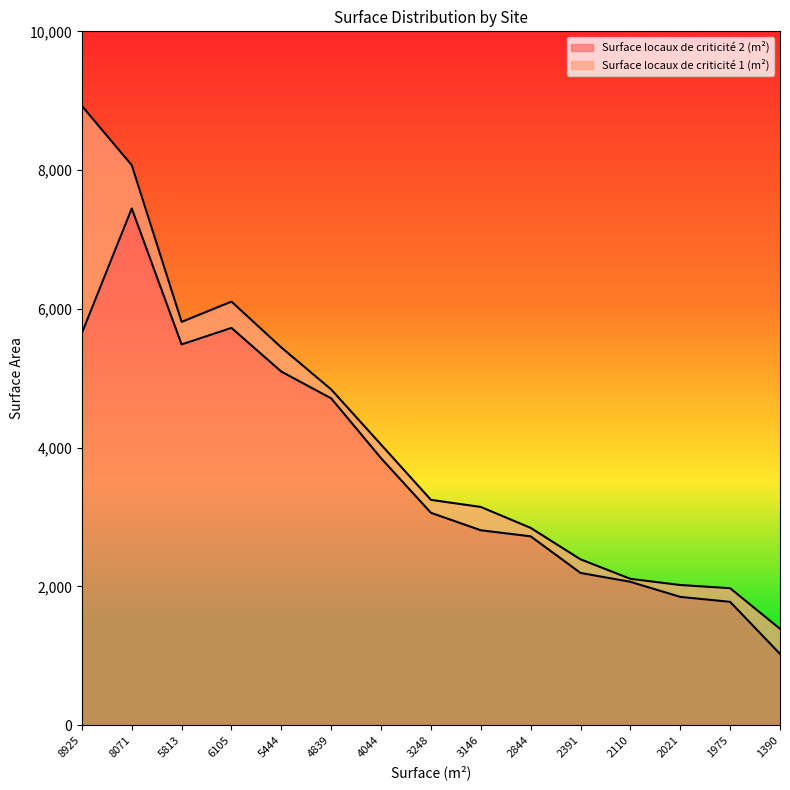

List the labels in order of value, largest first.

8071, 6105, 8925, 5813, 5444, 4839, 4044, 3248, 3146, 2844, 2391, 2110, 2021, 1975, 1390